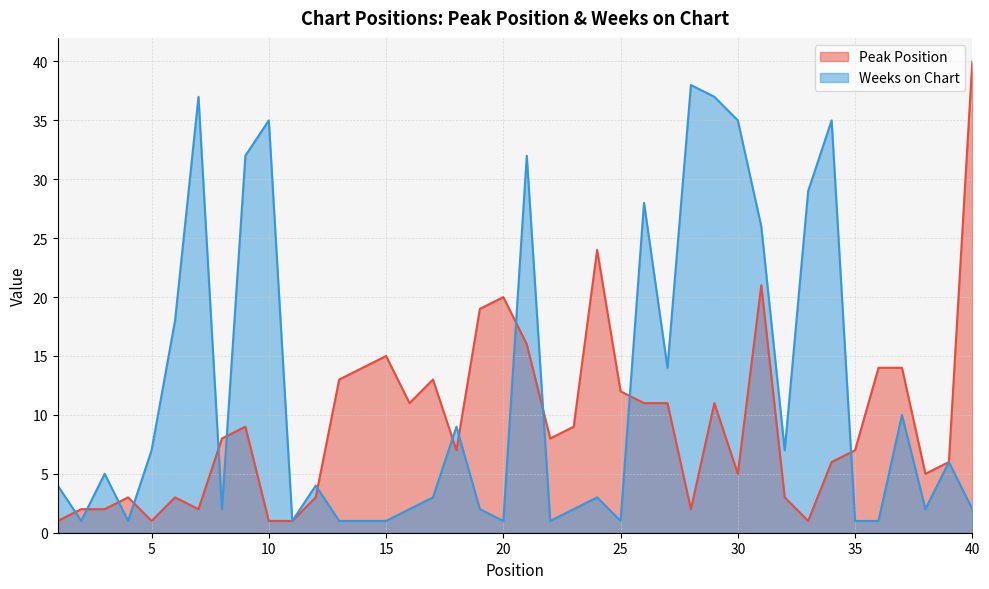

Which series has the largest total across all categories?

Weeks on Chart